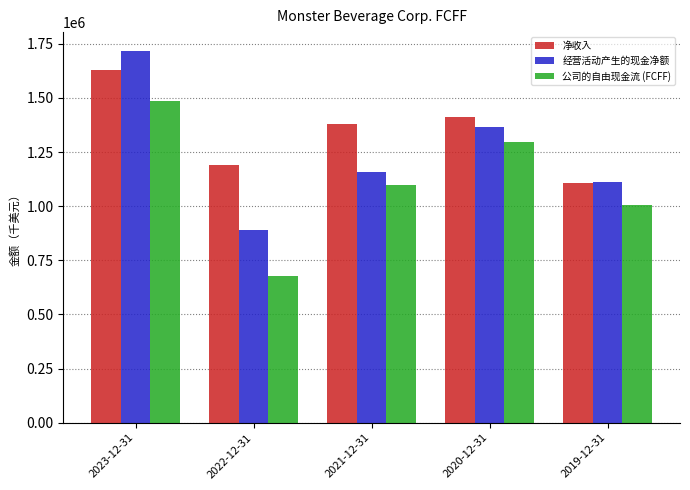

What is the value of the 经营活动产生的现金净额 bar at the 1st from the left?

1717753